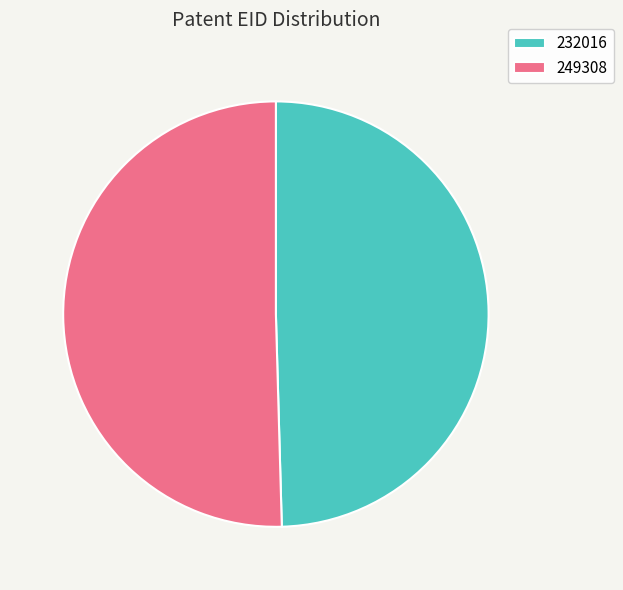

What is the ratio of the value at 232016 to the value at 249308?

1.0